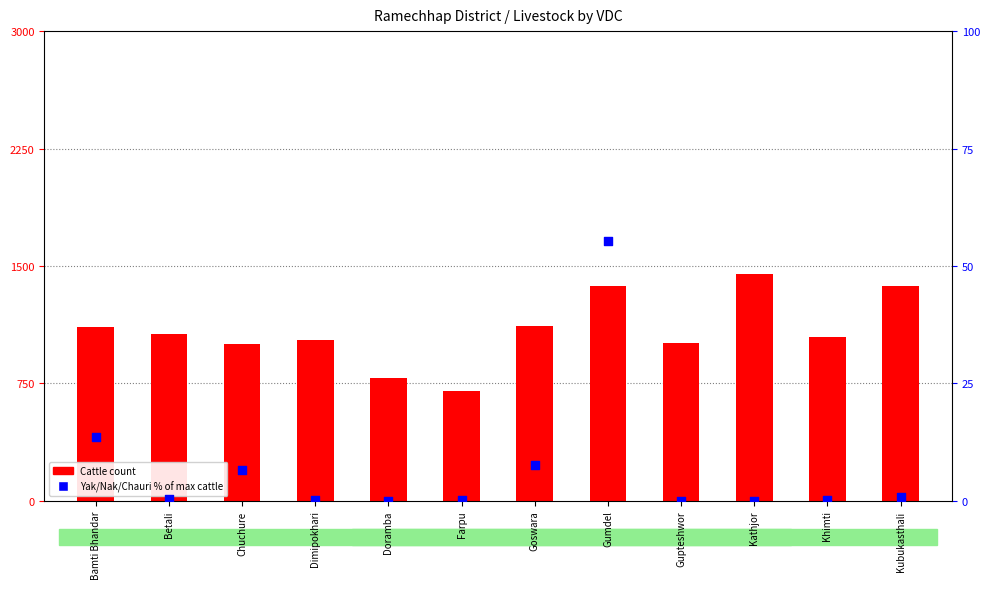

Which series contains the lowest Y value?

Yak/Nak/Chauri % of max cattle